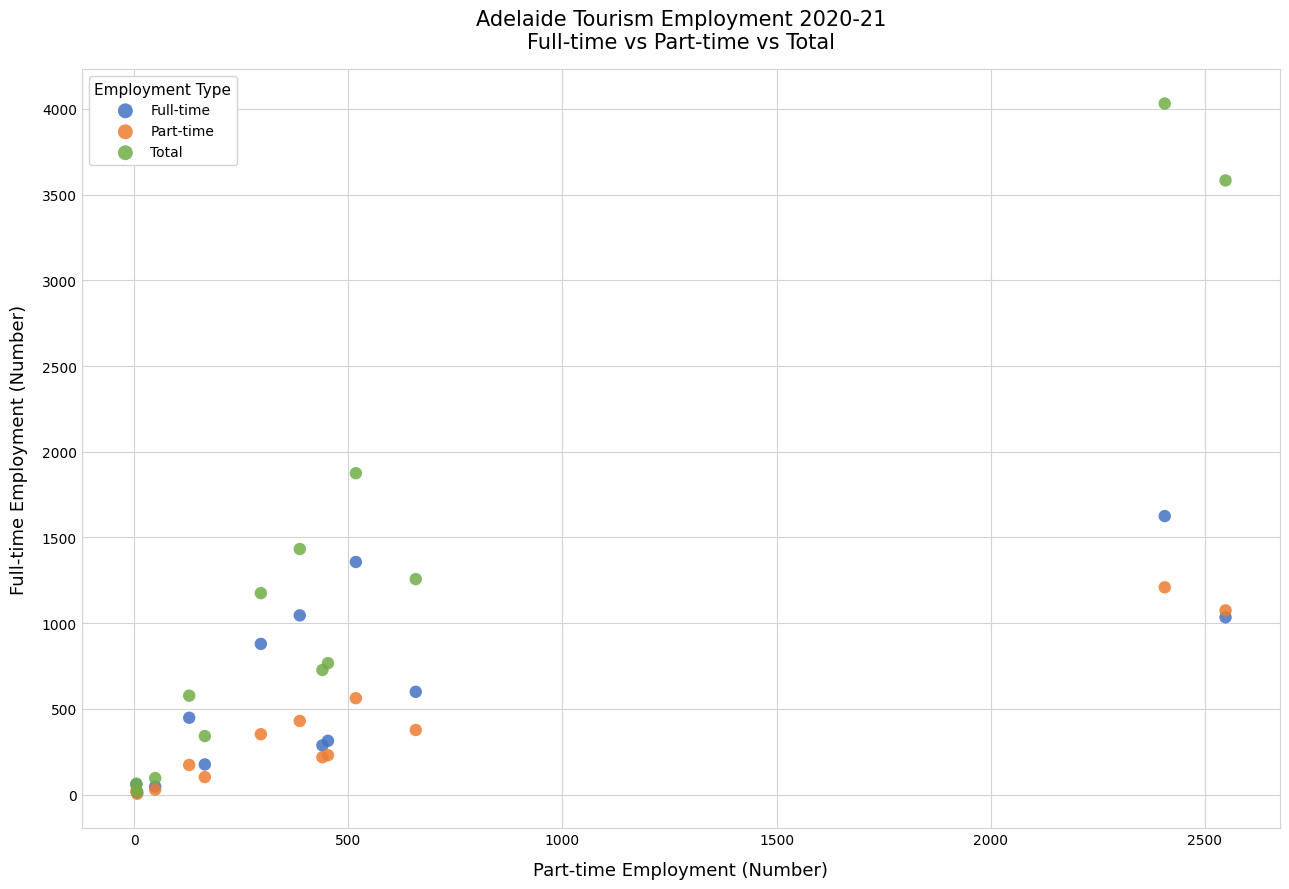

Across all series, what Y value is closest to 2018?

1874.9